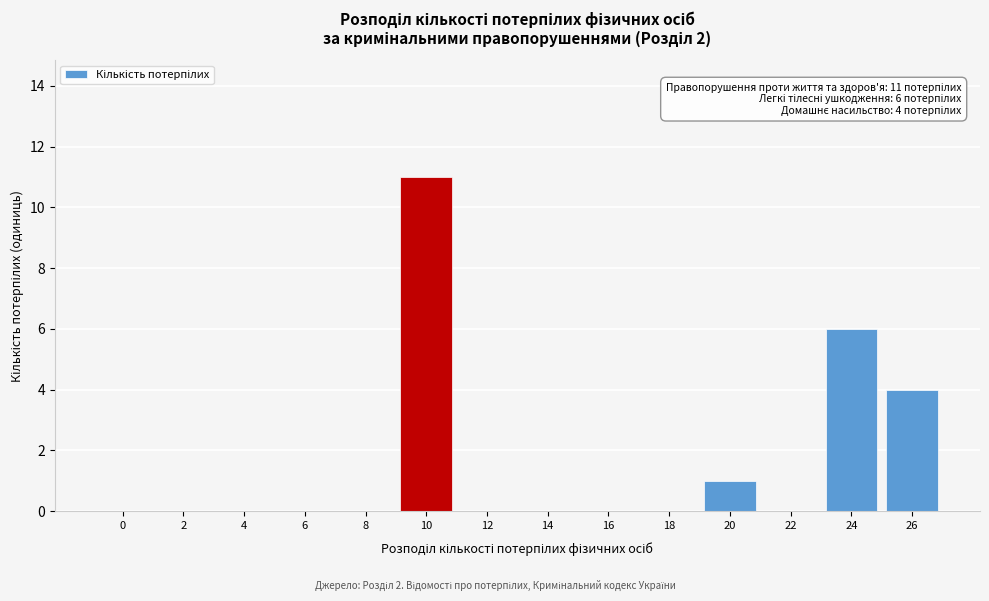

Reading left to right, list all the values displayed in this chart.

0=0	2=0	4=0	6=0	8=0	10=11	12=0	14=0	16=0	18=0	20=1	22=0	24=6	26=4